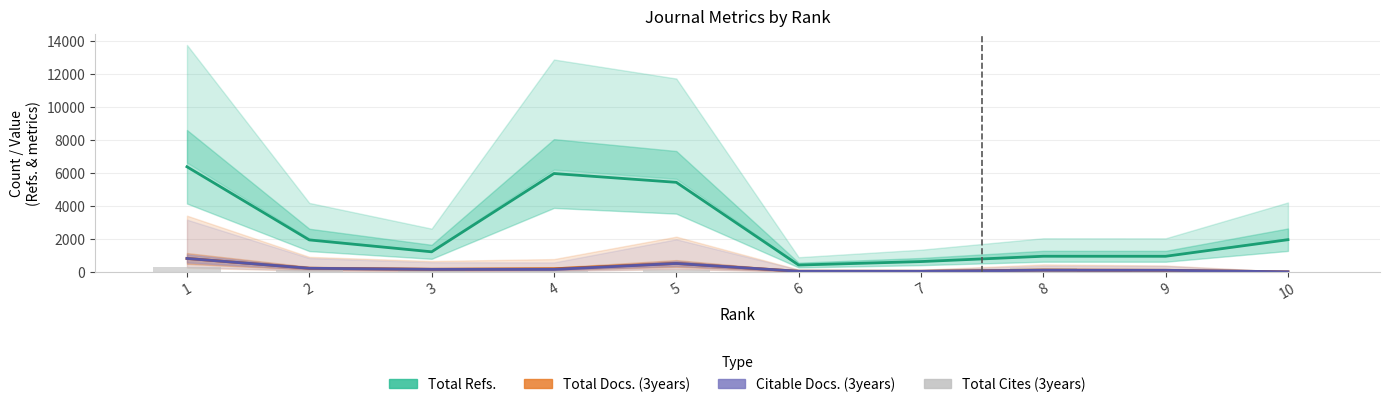

What is the value of the Total Docs. (3years) bar at the 3rd from the left?

156